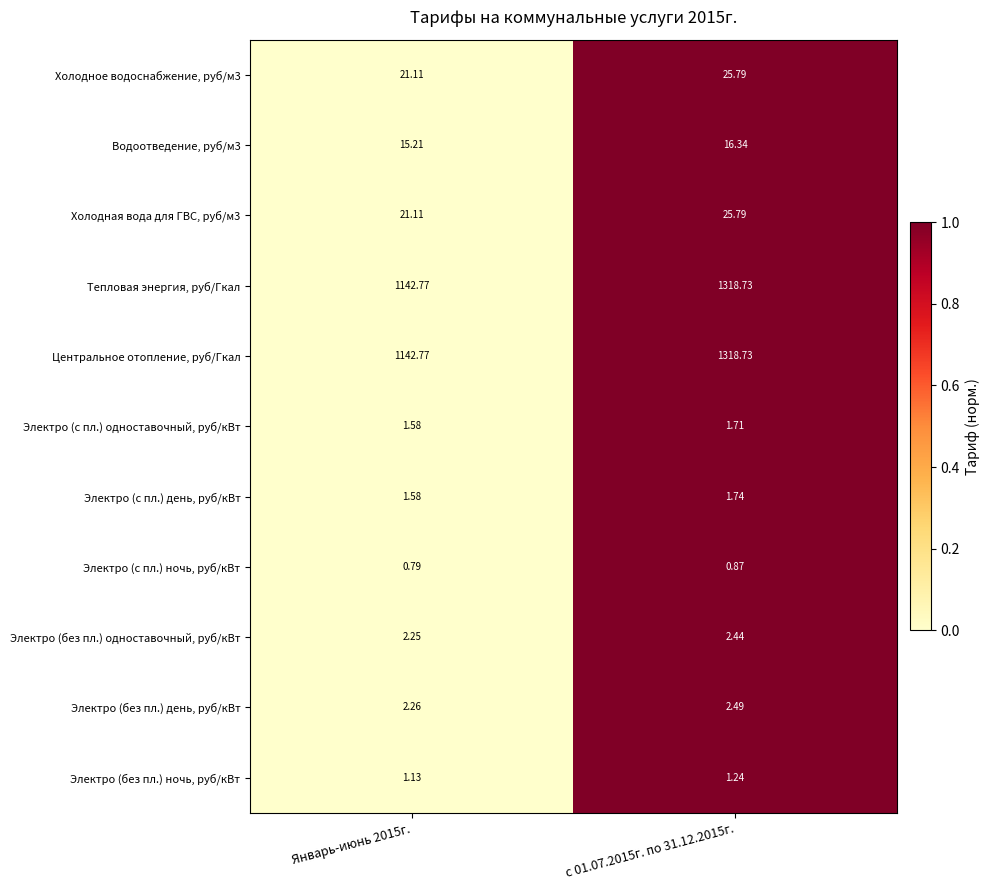

Between с 01.07.2015г. по 31.12.2015г. and Январь-июнь 2015г., which is larger?

с 01.07.2015г. по 31.12.2015г.